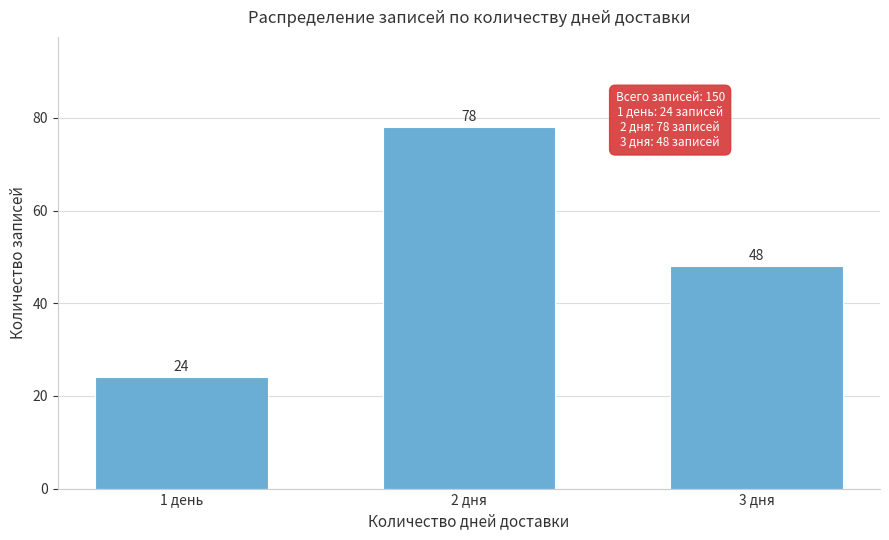

Reading right to left, transcribe all the data shown in this chart.

3 дня=48	2 дня=78	1 день=24